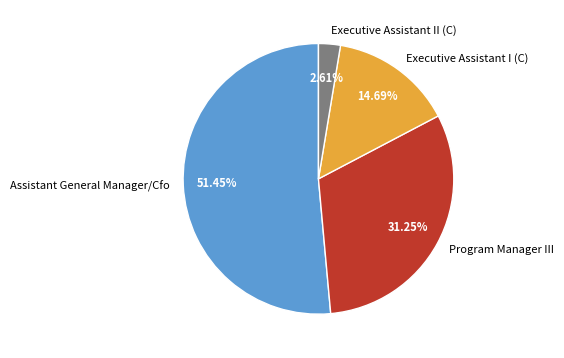

Which slice is the largest?

Assistant General Manager/Cfo